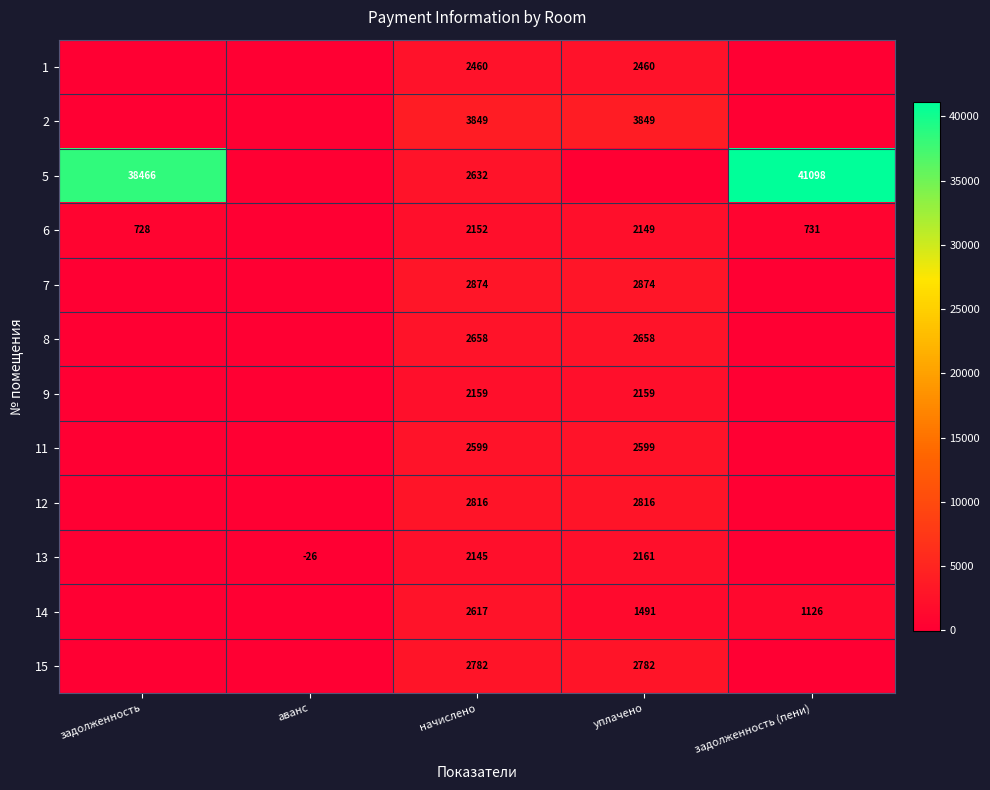

Which category has the lowest value across all series?

аванс